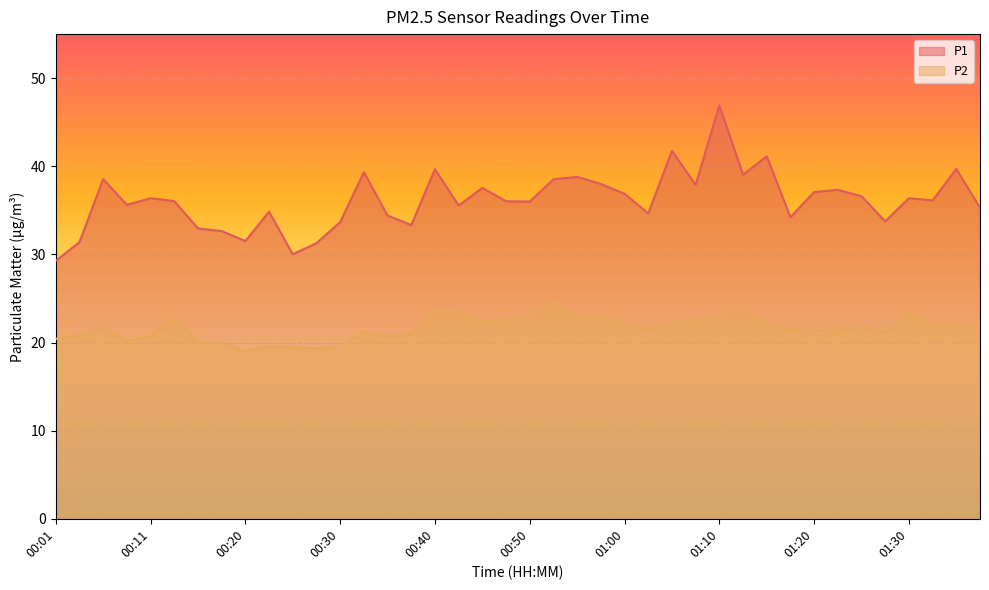

What is the lowest value of the P1 series?

29.3